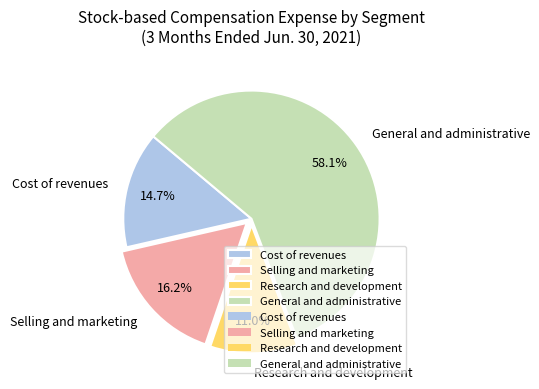

Is it true that Selling and marketing is 5% of the pie?

False